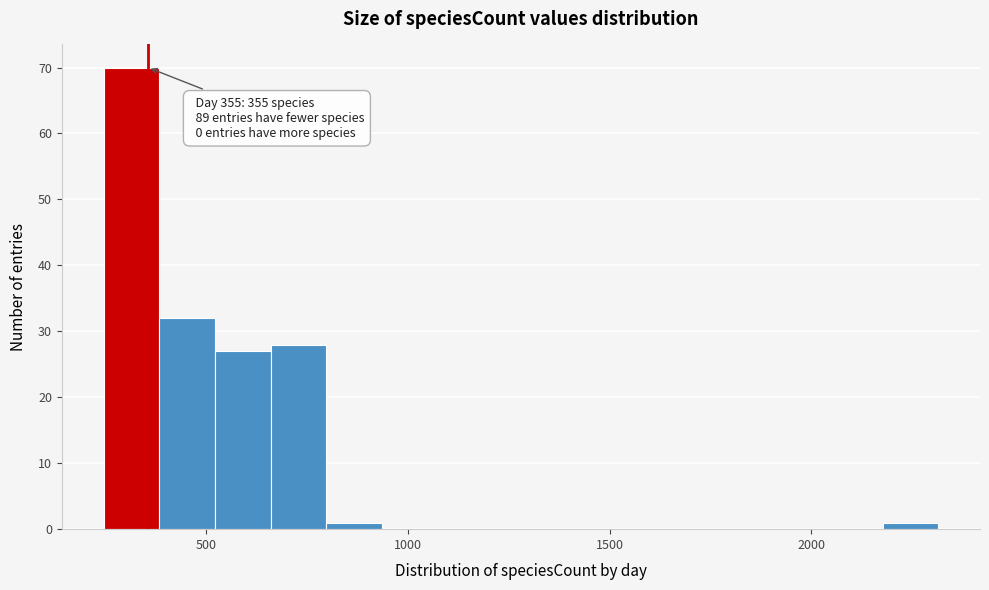

Read against the x-axis, roughly where is the centre of the tallest bar?

300